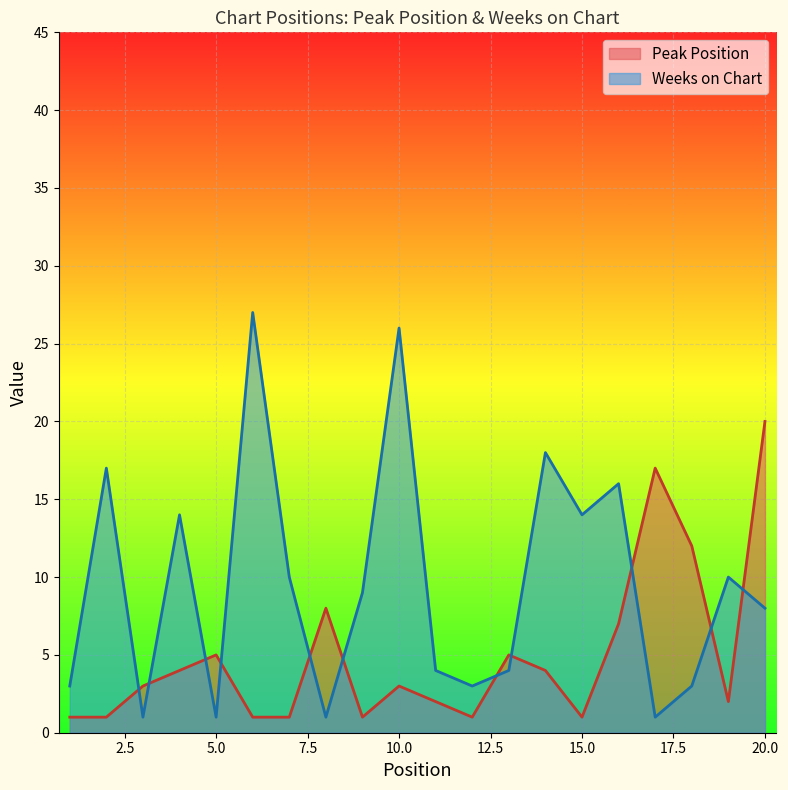

At how many categories does at least one series exceed 13?

9